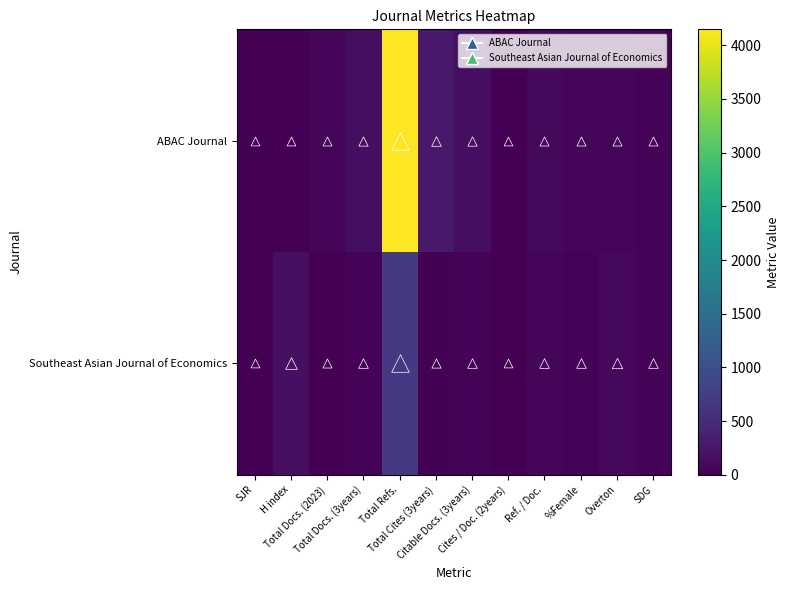

Which series has the largest total across all categories?

ABAC Journal